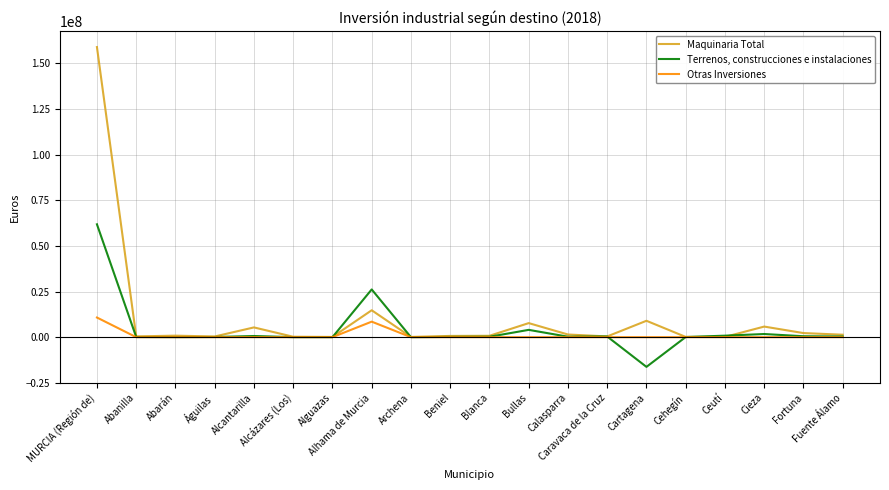

What is the minimum value shown in the chart?

-16270575